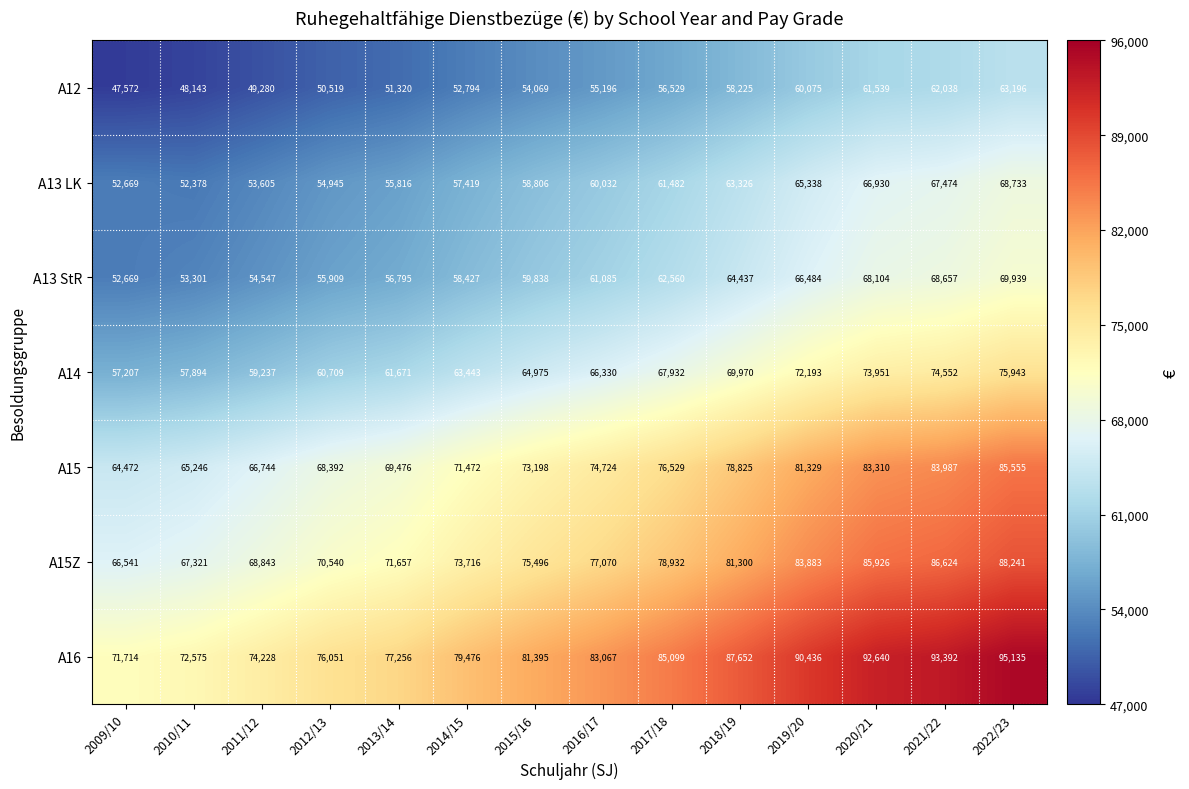

Which category has the lowest value across all series?

2009/10